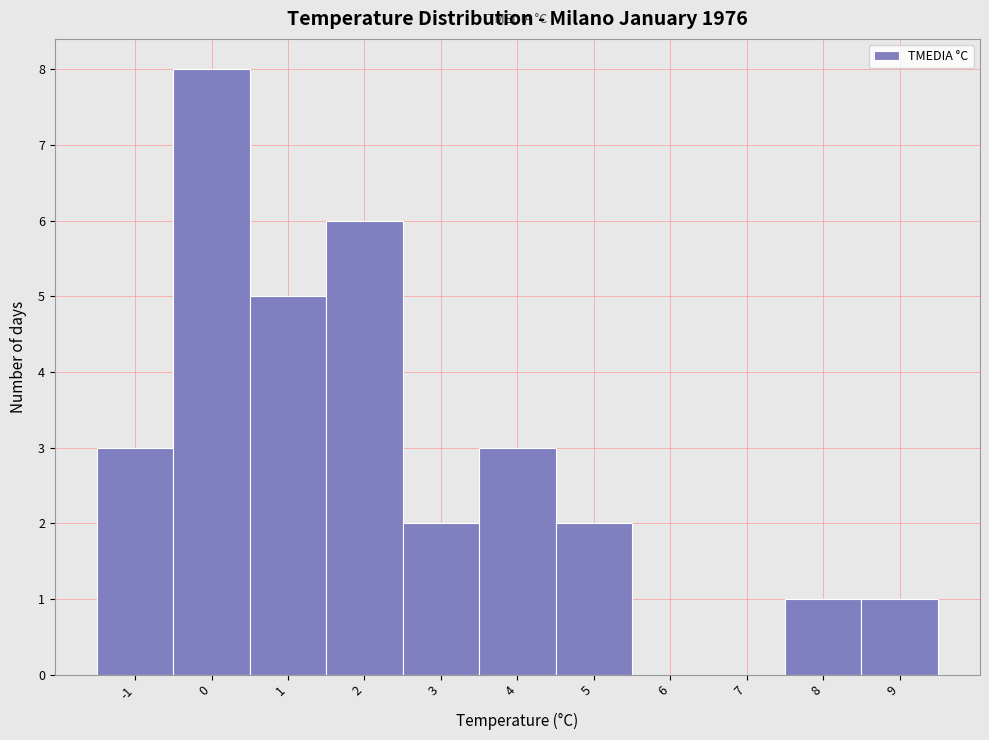

How tall is the bar that spans 8.5 to 9.5 on the x-axis? The values are not printed on the chart, so give them approximately, as read against the axis.

1